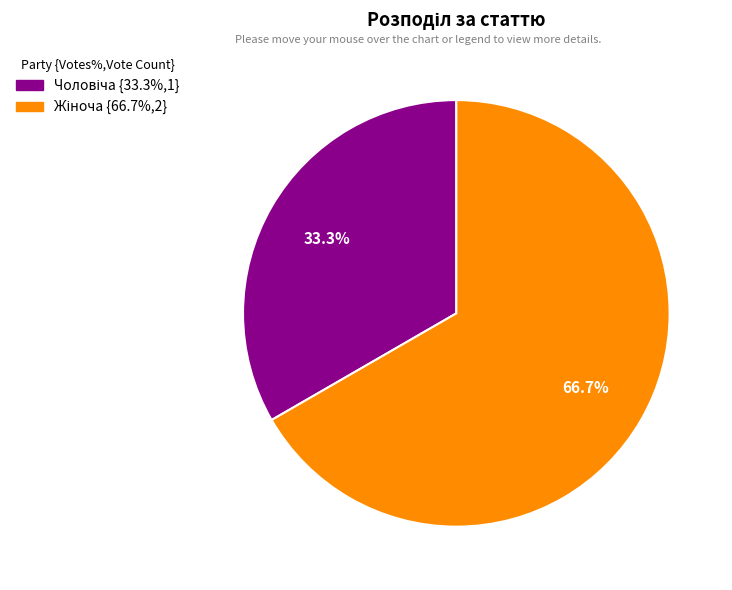

Does any single category account for the majority?

Yes